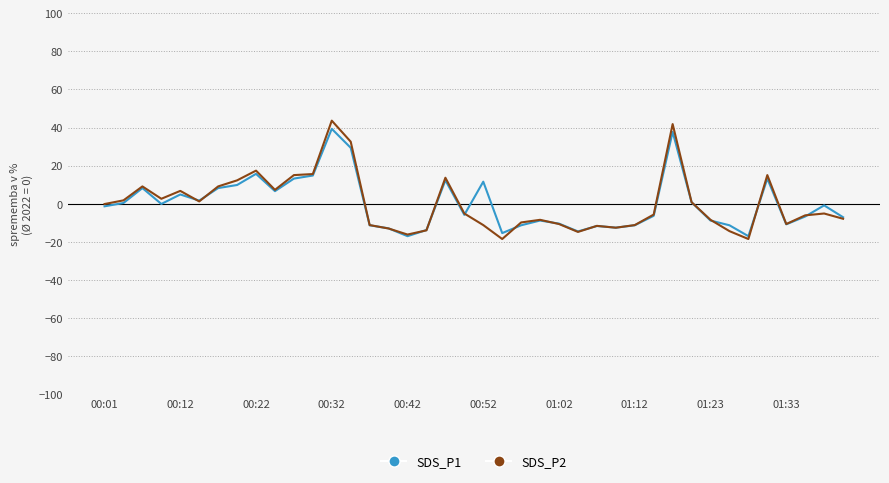

What is the lowest value of the SDS_P1 series?

-17.0